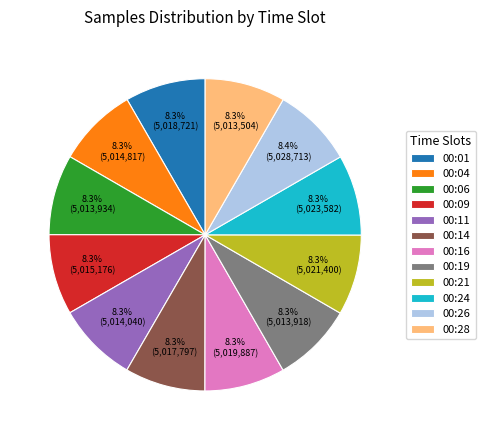

Approximately how many times larger is the value at 00:06 compared to 00:01?

1.0